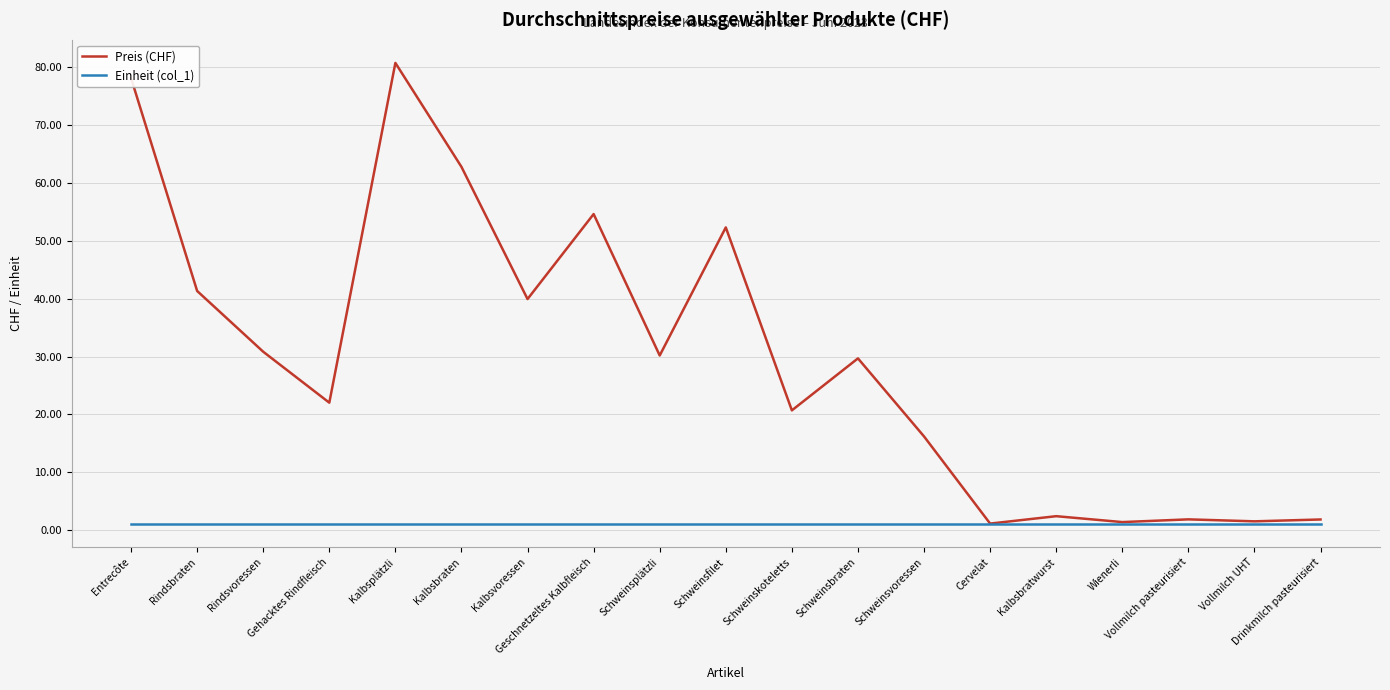

Which category has the highest value in the Preis (CHF) series?

Kalbsplätzli